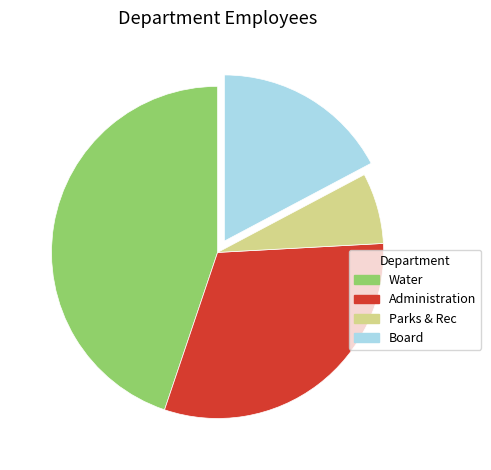

Approximately how many times larger is the value at Board compared to Parks & Rec?

2.5